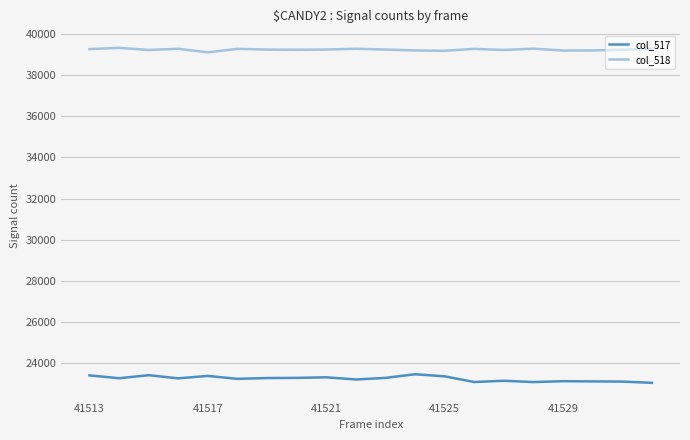

How many lines are shown in the chart?

2